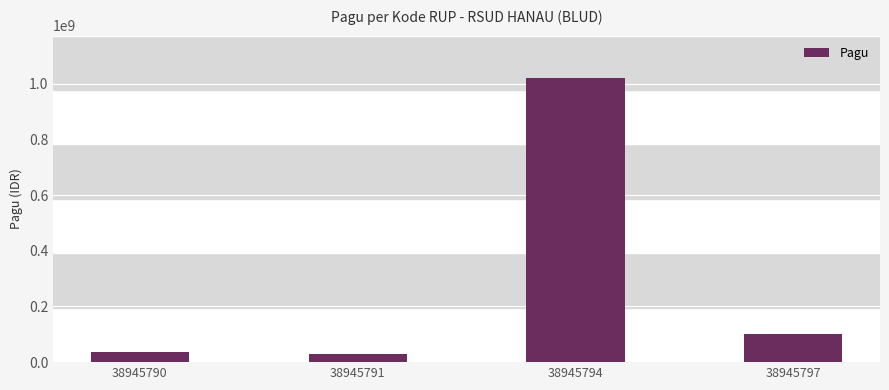

At which label is the value closest to 525000000?

38945797